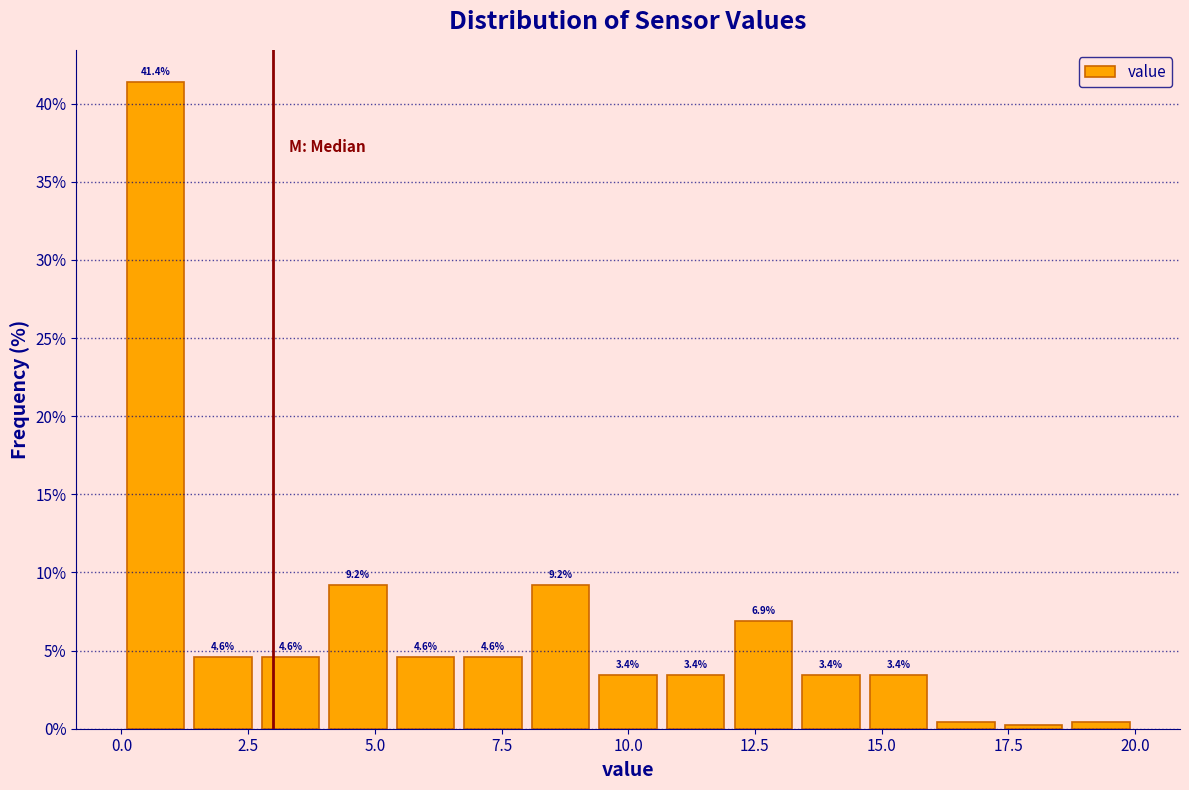

Read against the x-axis, roughly where is the centre of the tallest bar?

0.5